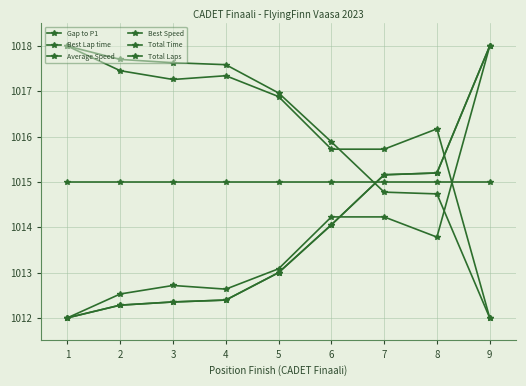

The value of Best Lap time at 6 is 1740.5. True or false?

False